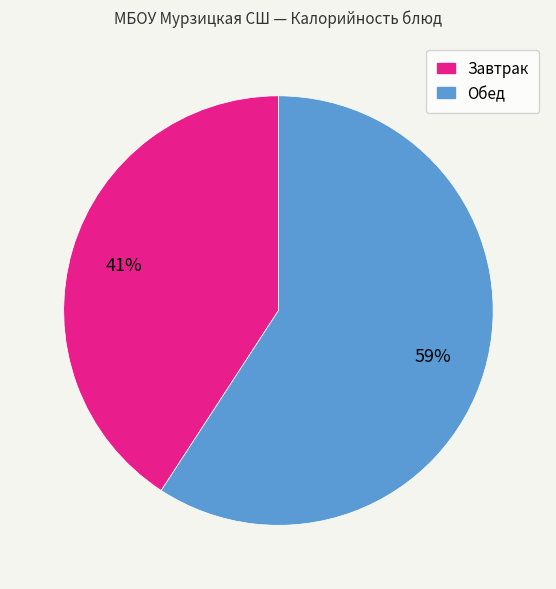

To the nearest percent, what is the average slice percentage?

50%